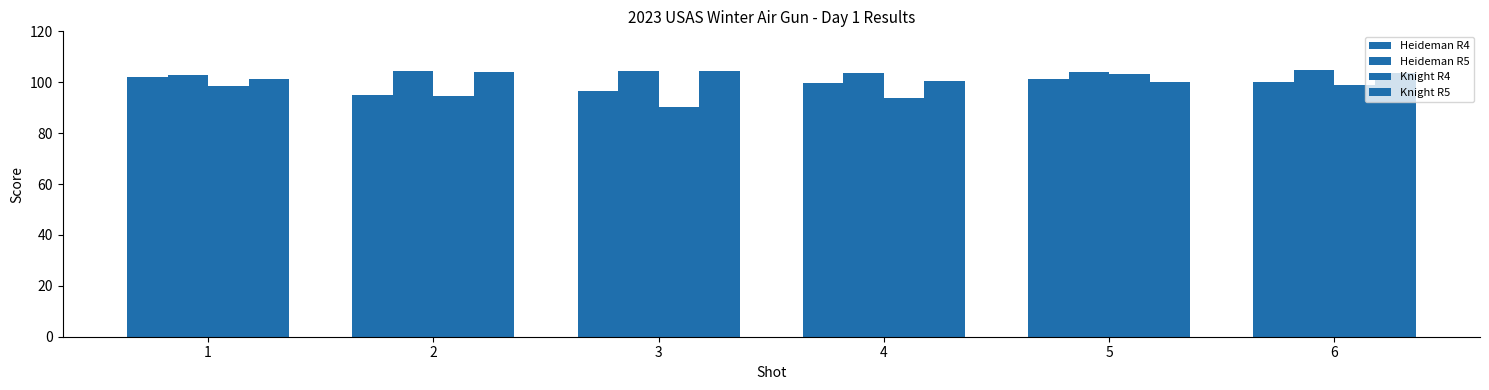

What is the highest value of the Heideman R5 series?

104.8